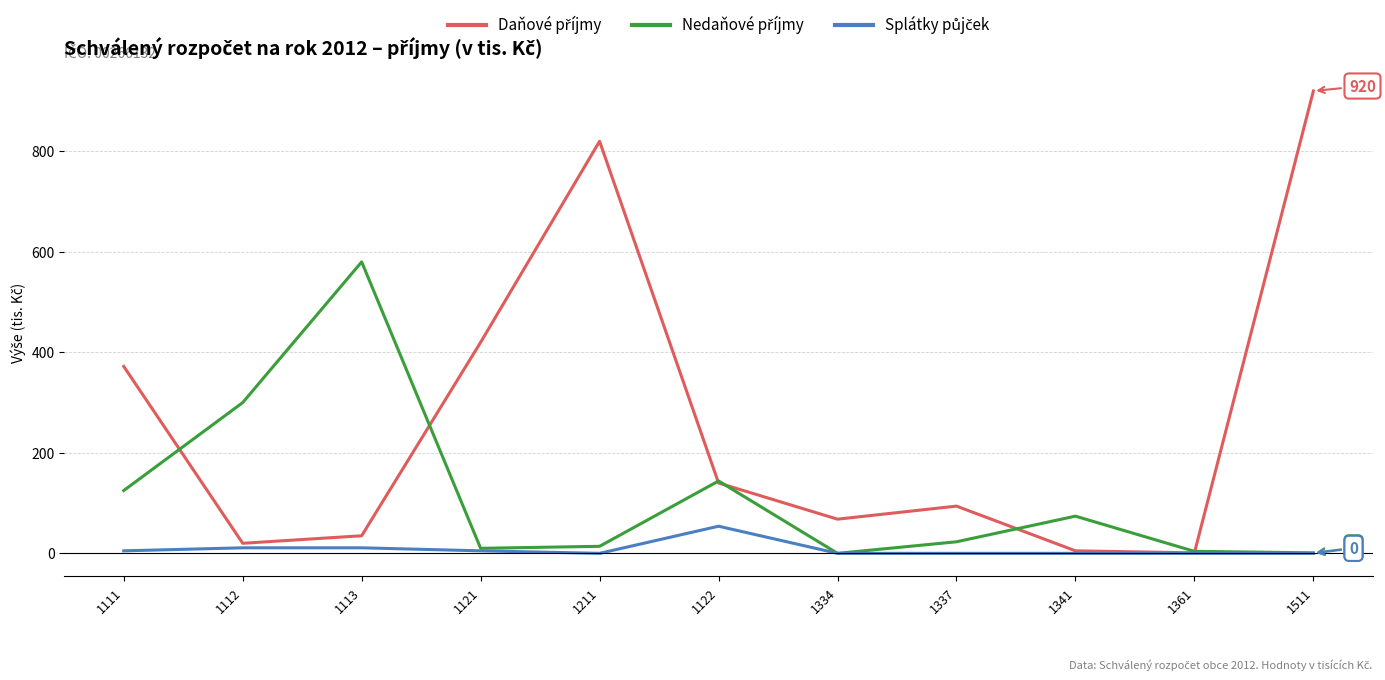

What is the maximum value shown in the chart?

920